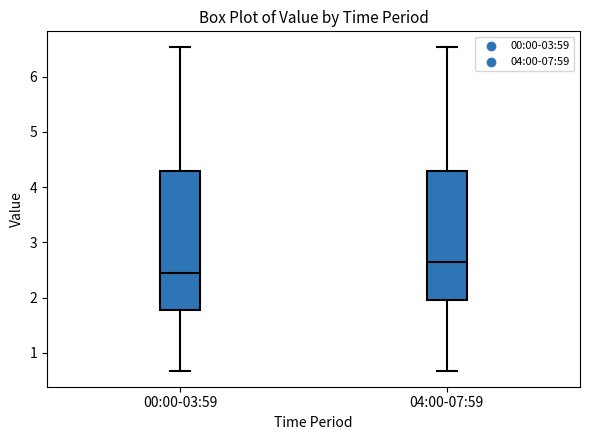

Reading left to right, read every box against the y-axis: the position of its median line, the range the box covers, and the ends of its whiskers. The values are not printed on the chart, so give them approximately, as read against the axis.

00:00-03:59: median 2.5, box 1.8 to 4.3, whiskers 0.7 to 6.5
04:00-07:59: median 2.7, box 2.0 to 4.3, whiskers 0.7 to 6.5